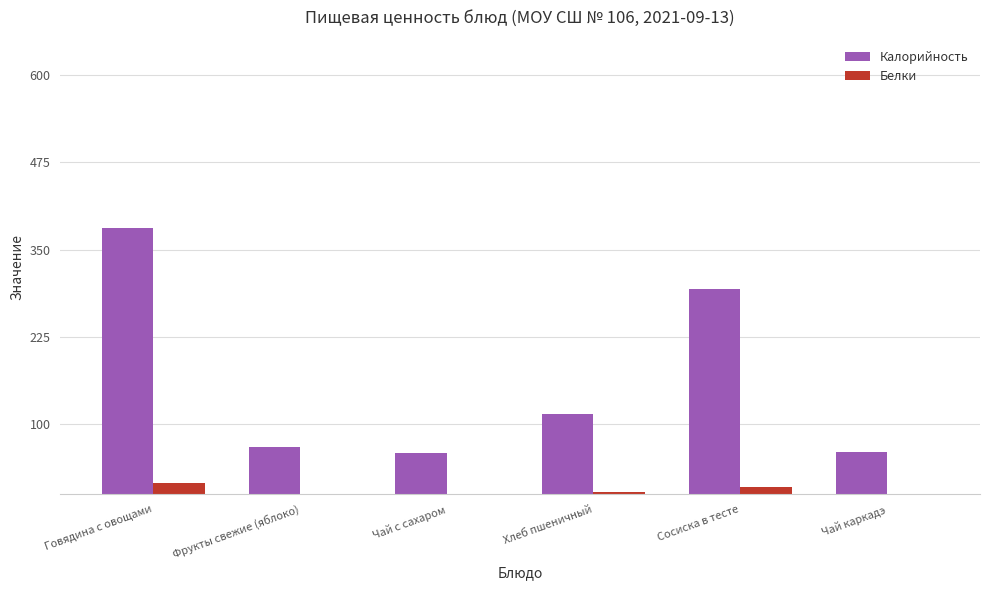

How many categories are shown in the chart?

6